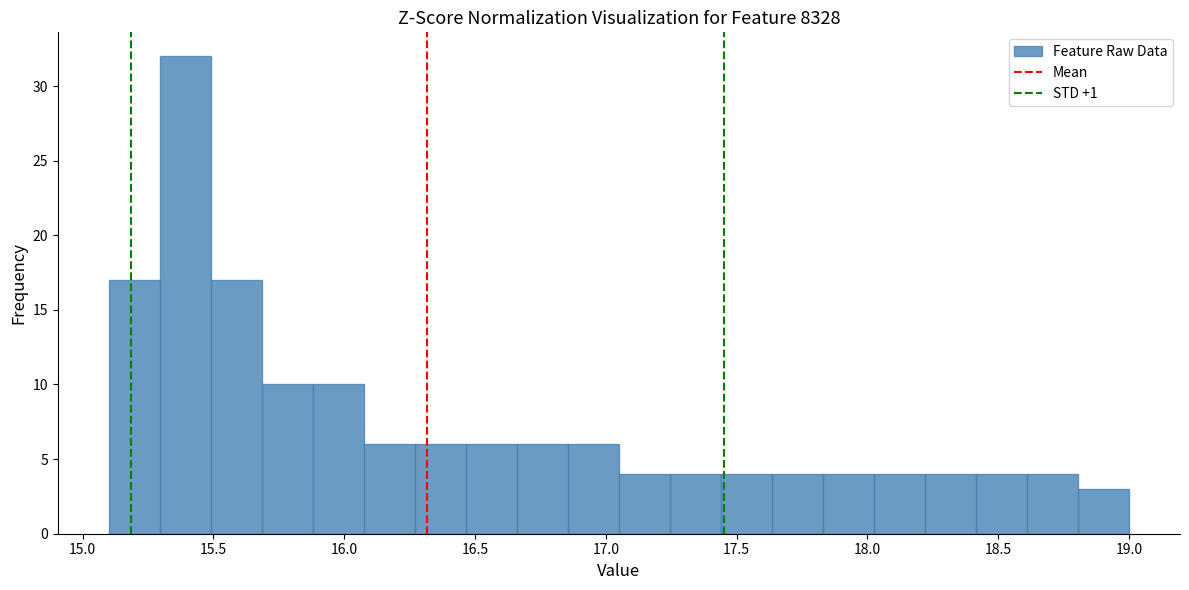

Read against the x-axis, roughly where is the centre of the tallest bar?

15.40